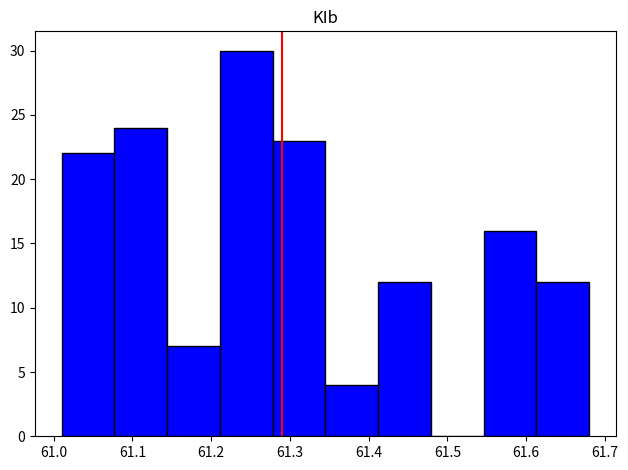

Reading left to right, transcribe this chart: for each bar, give the range it covers on the x-axis and its height. Neither the bar edges nor the heights are printed on the chart, so give them approximately, as read against the axes.

61.010 to 61.077: 22
61.077 to 61.144: 24
61.144 to 61.211: 7
61.211 to 61.278: 30
61.278 to 61.345: 23
61.345 to 61.412: 4
61.412 to 61.479: 12
61.479 to 61.546: 0
61.546 to 61.613: 16
61.613 to 61.680: 12